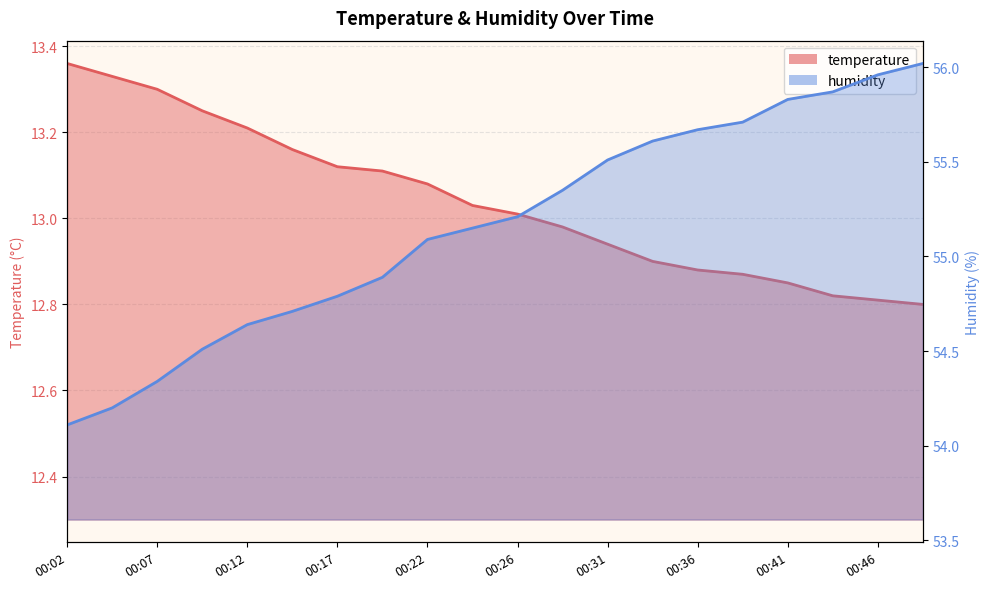

True or false: temperature and humidity intersect in this chart.

False